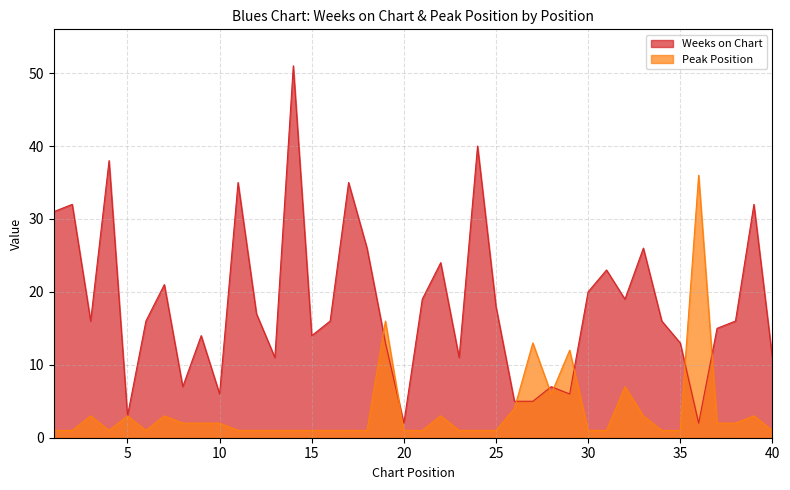

List the series in order of their peak value, highest first.

Weeks on Chart, Peak Position